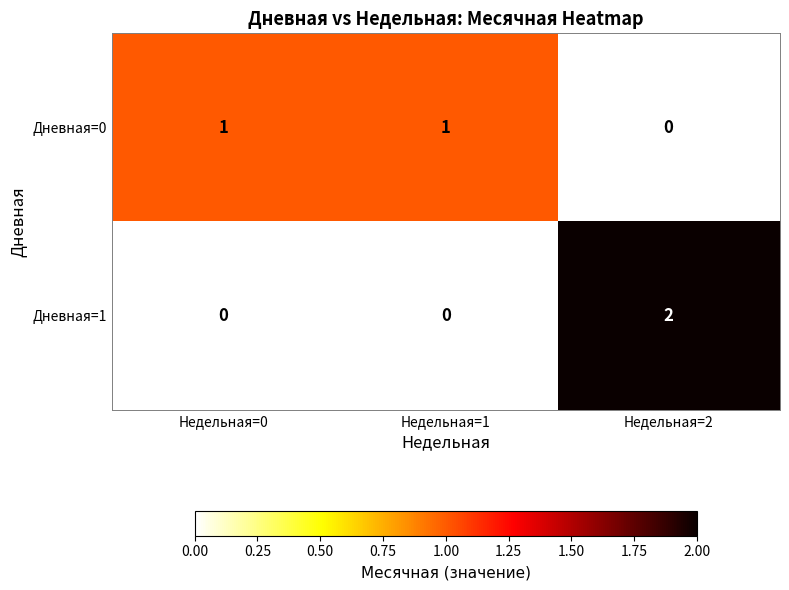

What is the total value across all series at Недельная=2?

2